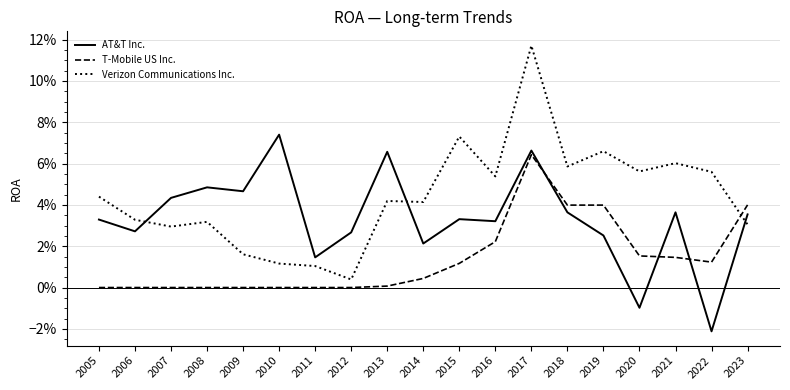

Reading left to right, what are all the values shown in this chart?

AT&T Inc.: 2005=0.0	2006=0.0	2007=0.0	2008=0.0	2009=0.0	2010=0.1	2011=0.0	2012=0.0	2013=0.1	2014=0.0	2015=0.0	2016=0.0	2017=0.1	2018=0.0	2019=0.0	2020=-0.0	2021=0.0	2022=-0.0	2023=0.0
T-Mobile US Inc.: 2005=0.0	2006=0.0	2007=0.0	2008=0.0	2009=0.0	2010=0.0	2011=0.0	2012=0.0	2013=0.0	2014=0.0	2015=0.0	2016=0.0	2017=0.1	2018=0.0	2019=0.0	2020=0.0	2021=0.0	2022=0.0	2023=0.0
Verizon Communications Inc.: 2005=0.0	2006=0.0	2007=0.0	2008=0.0	2009=0.0	2010=0.0	2011=0.0	2012=0.0	2013=0.0	2014=0.0	2015=0.1	2016=0.1	2017=0.1	2018=0.1	2019=0.1	2020=0.1	2021=0.1	2022=0.1	2023=0.0